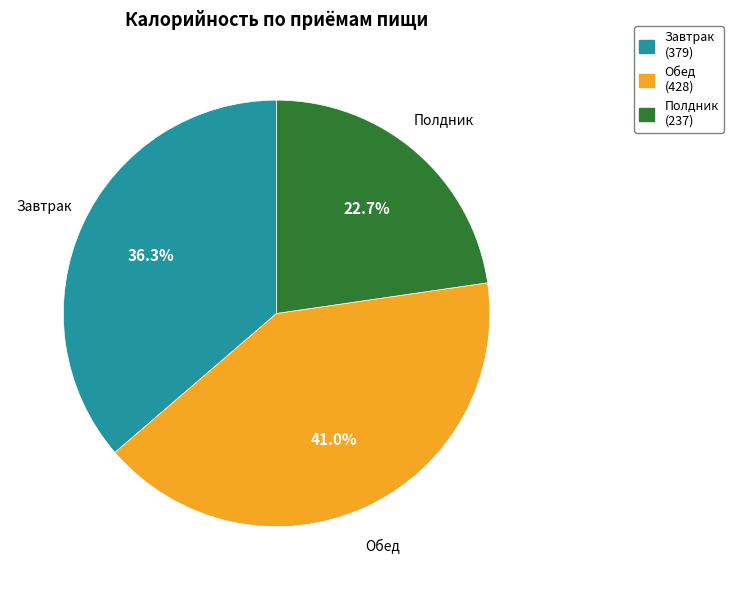

What is the ratio of the value at Обед to the value at Завтрак?

1.1